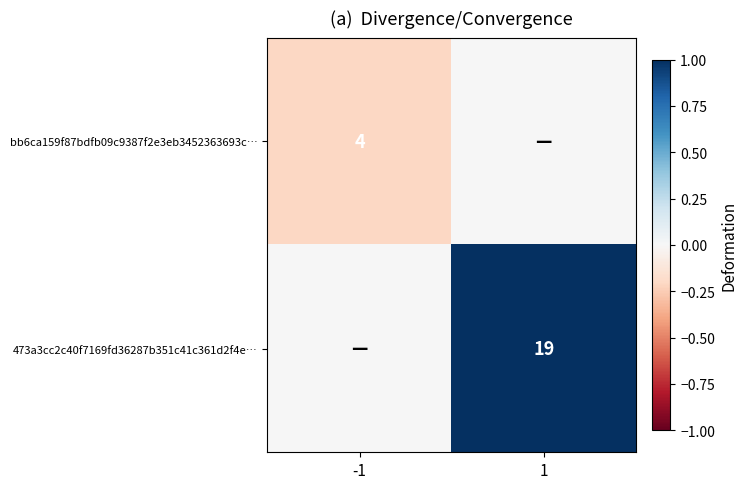

Is the value of 473a3cc2c40f7169fd36287b351c41c361d2f4e… at 1 greater than the value of bb6ca159f87bdfb09c9387f2e3eb3452363693c… at -1?

Yes